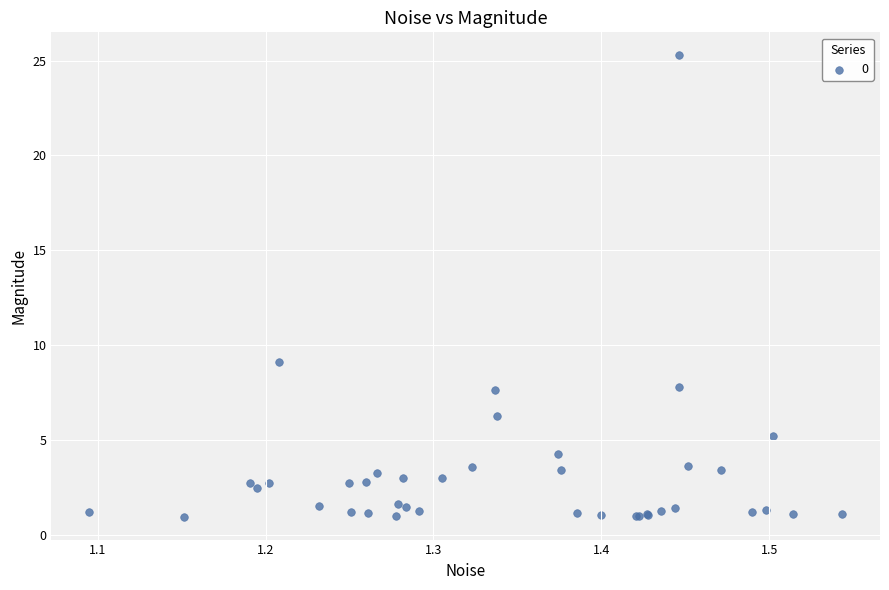

What Y value in the scatter plot is closest to 13?

9.1